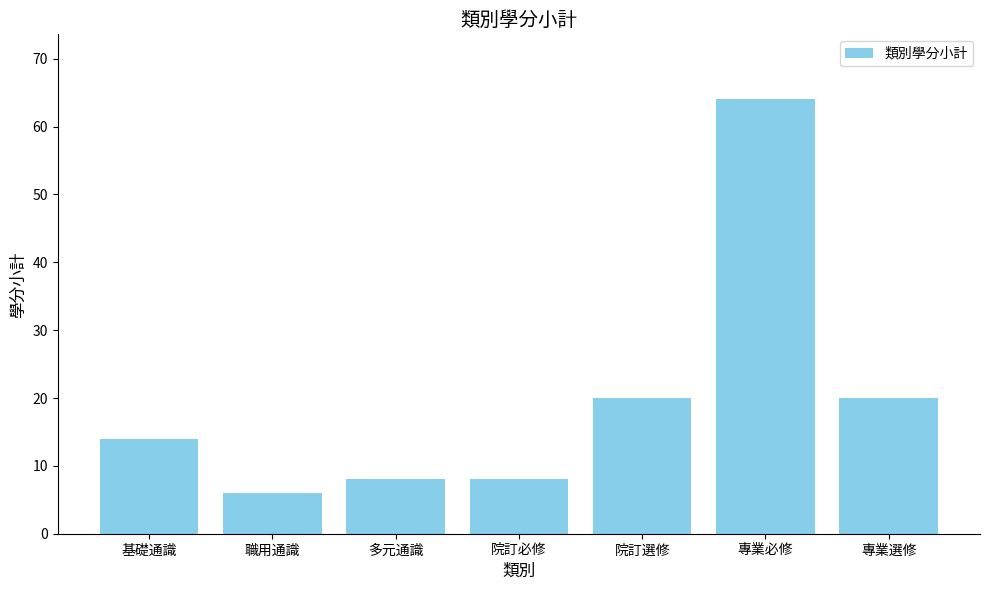

What is the label of the 7th bar from the left?

專業選修